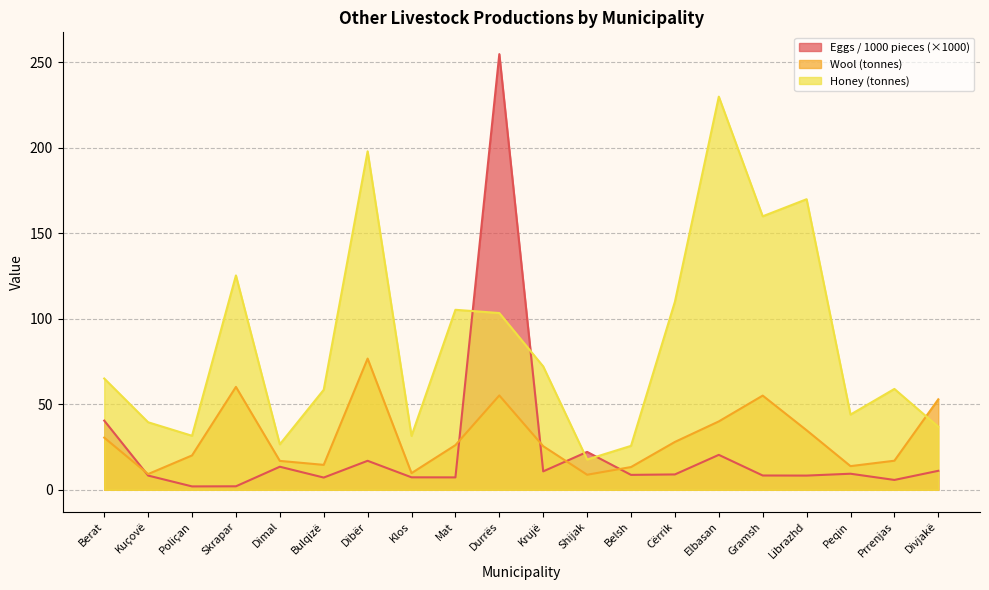

Reading right to left, list all the values displayed in this chart.

Eggs / 000 pieces: Divjakë=11.1	Prrenjas=5.8	Peqin=9.4	Librazhd=8.3	Gramsh=8.4	Elbasan=20.4	Cërrik=9.0	Belsh=8.7	Shijak=22.2	Krujë=10.8	Durrës=254.9	Mat=7.2	Klos=7.3	Dibër=17.0	Bulqizë=7.2	Dimal=13.5	Skrapar=2.0	Poliçan=2.0	Kuçovë=8.3	Berat=40.5
Wool (tonnes): Divjakë=52.9	Prrenjas=17.0	Peqin=13.8	Librazhd=34.8	Gramsh=55.1	Elbasan=40.0	Cërrik=28.0	Belsh=13.3	Shijak=8.8	Krujë=25.5	Durrës=55.2	Mat=26.1	Klos=9.7	Dibër=76.8	Bulqizë=14.6	Dimal=16.9	Skrapar=60.2	Poliçan=20.1	Kuçovë=9.2	Berat=30.5
Honey (tonnes): Divjakë=36.9	Prrenjas=59.0	Peqin=44.0	Librazhd=170.0	Gramsh=160.0	Elbasan=230.0	Cërrik=110.0	Belsh=25.7	Shijak=17.7	Krujë=72.2	Durrës=103.4	Mat=105.3	Klos=31.5	Dibër=198.0	Bulqizë=58.5	Dimal=26.6	Skrapar=125.4	Poliçan=31.6	Kuçovë=39.5	Berat=65.1